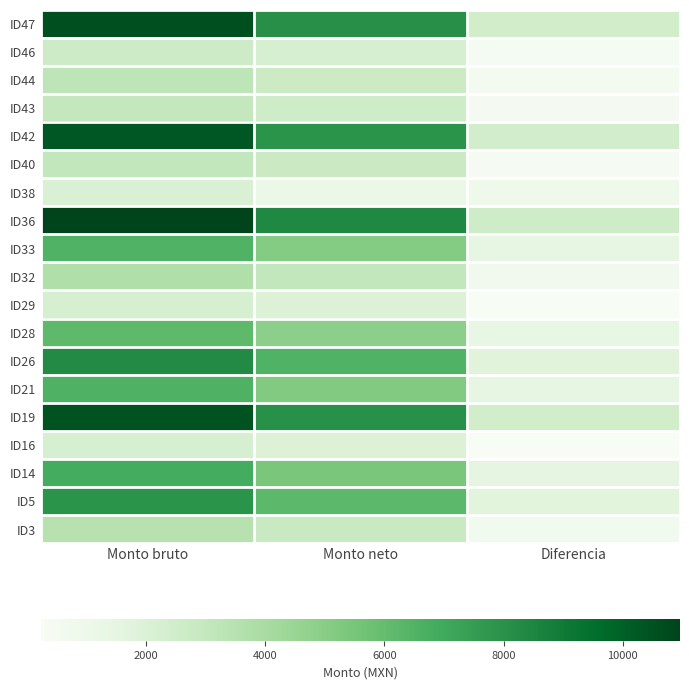

How many data points does each series have?

3